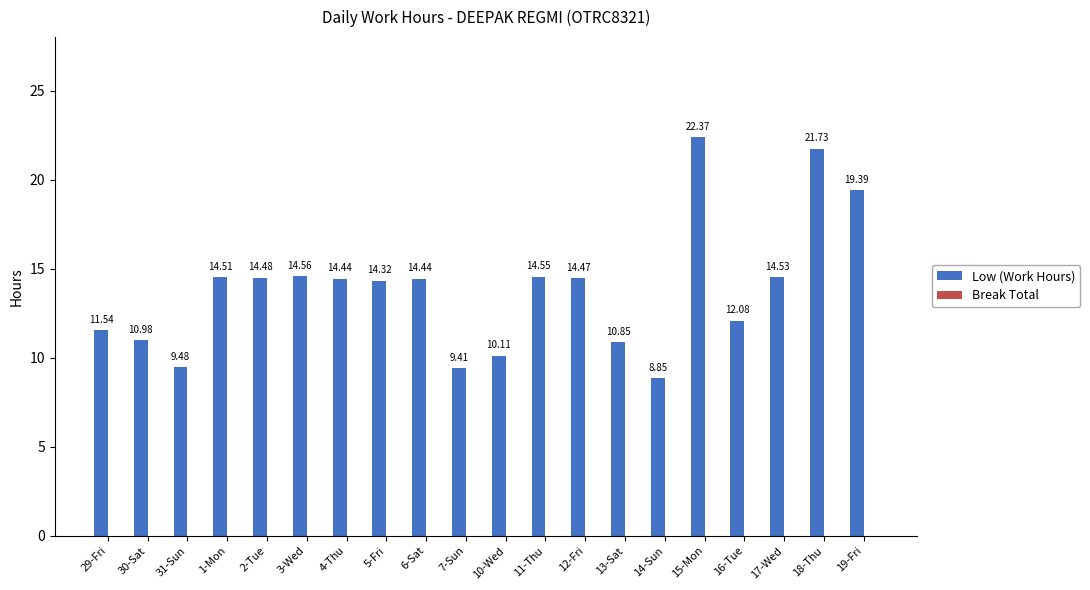

What is the sum of all values?

277.1